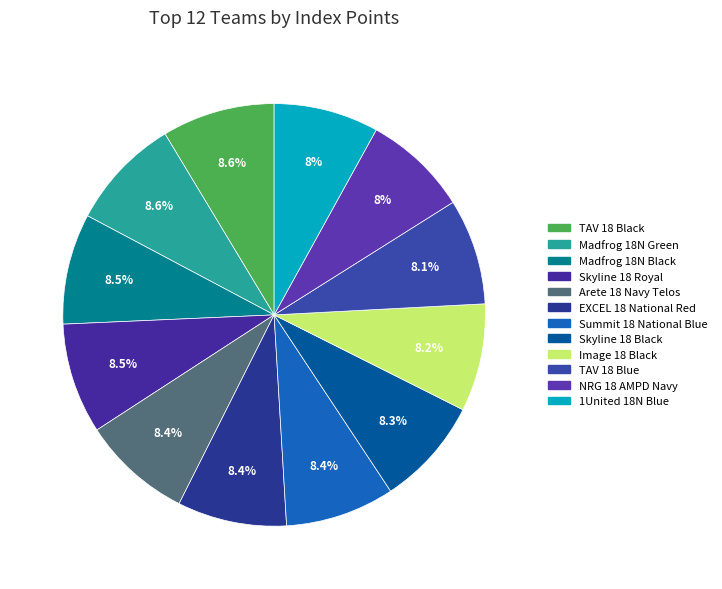

What percentage is the 1United 18N Blue slice, to the nearest percent?

8%